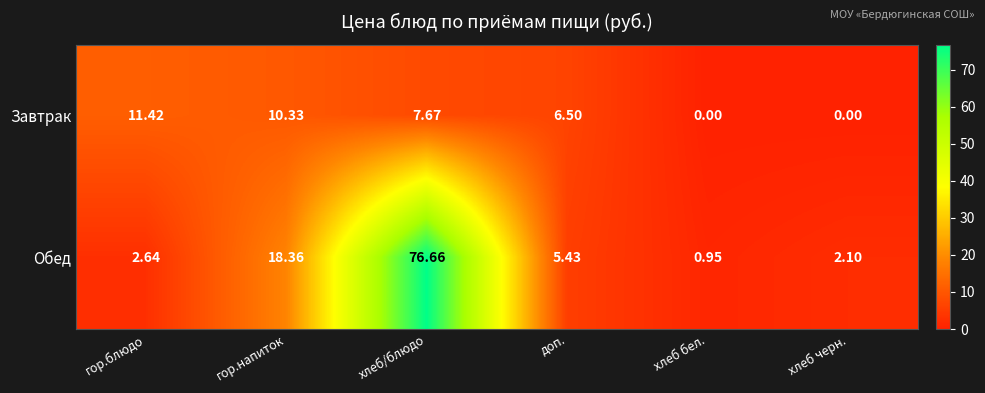

At which label does Обед reach its peak?

хлеб/блюдо